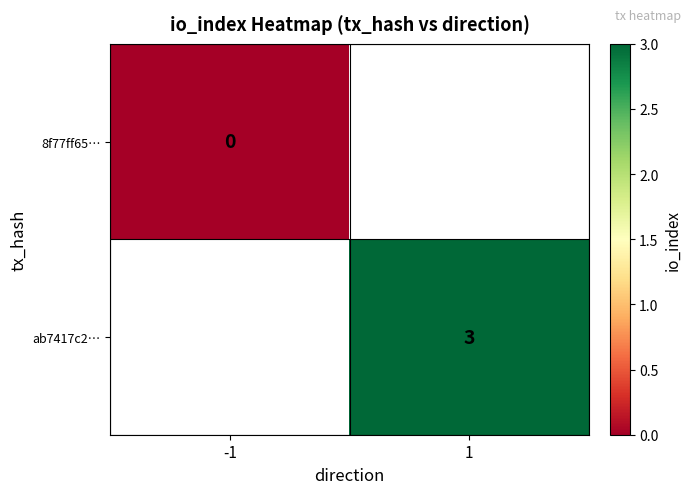

Is it true that ab7417c2… equals 4 at 1?

False